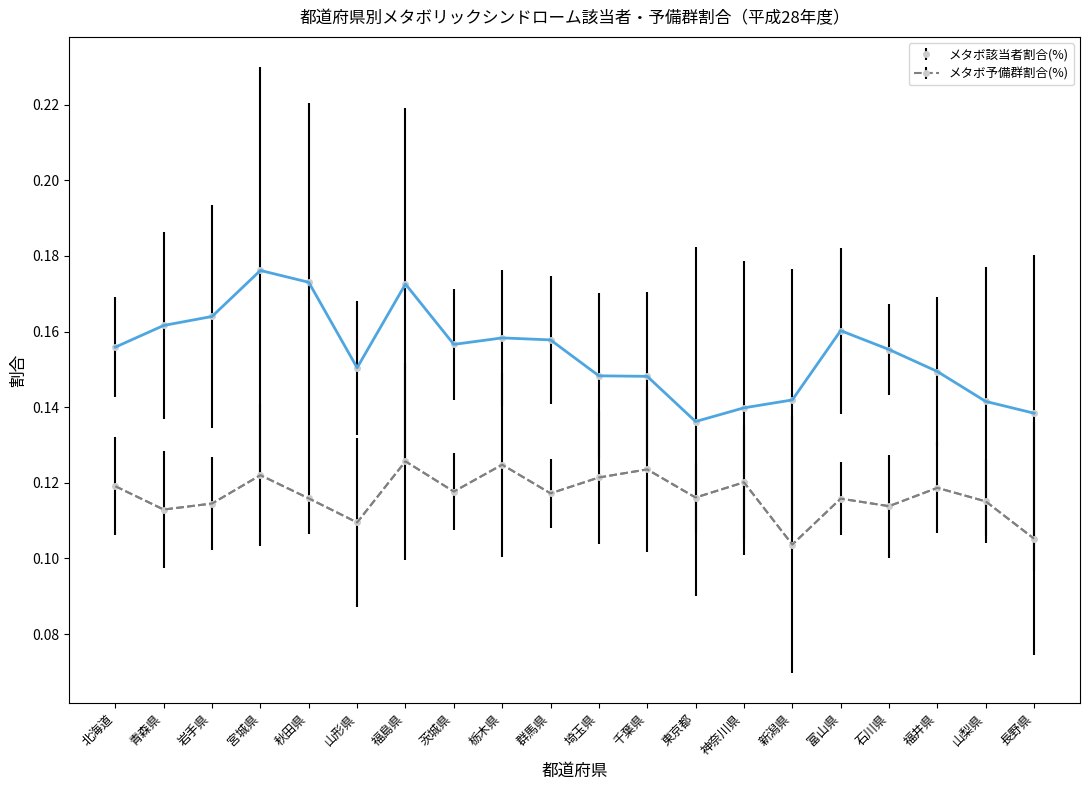

The メタボ予備群割合(%) series shows 0.2 at 宮城県. True or false?

False